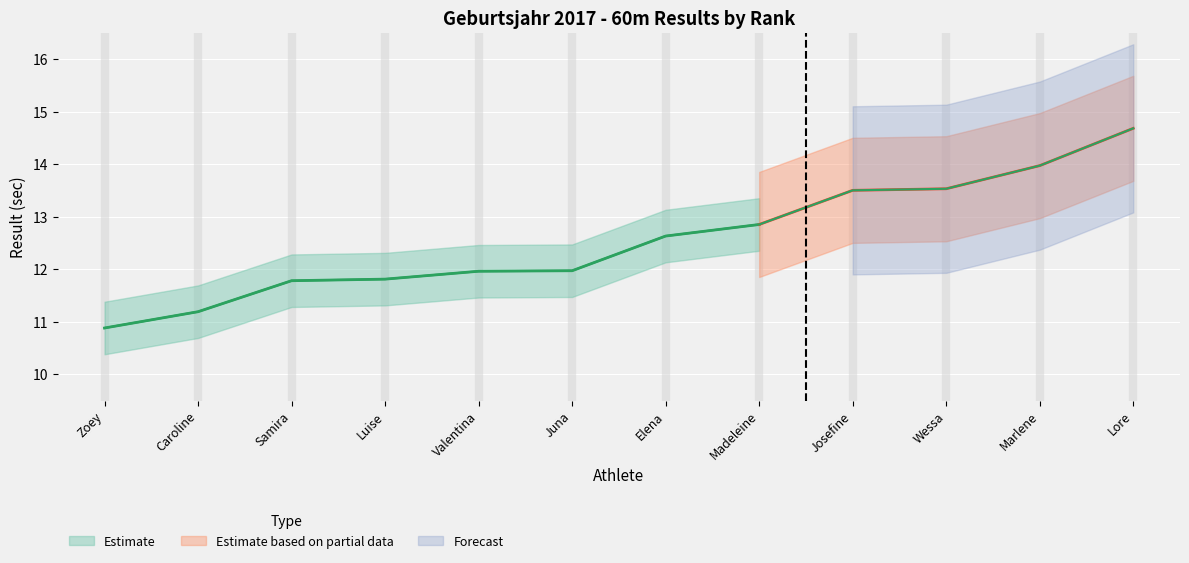

True or false: there are more than 0 points higher than both neighbors.

False